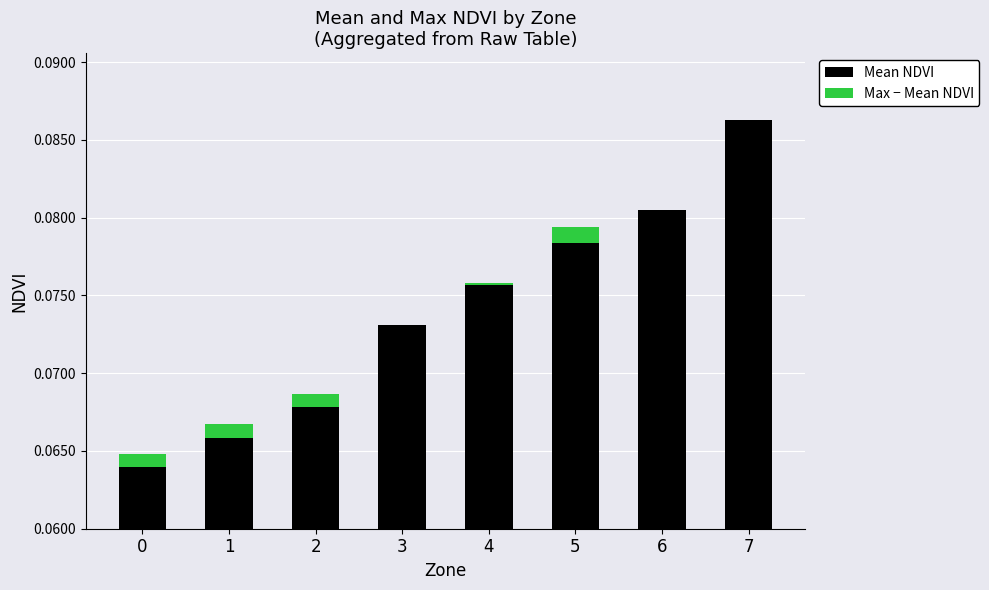

Reading left to right, transcribe all the data shown in this chart.

Mean NDVI: 0.1	0.1	0.1	0.1	0.1	0.1	0.1	0.1
Max − Mean NDVI: 0.0	0.0	0.0	0.0	0.0	0.0	0.0	0.0